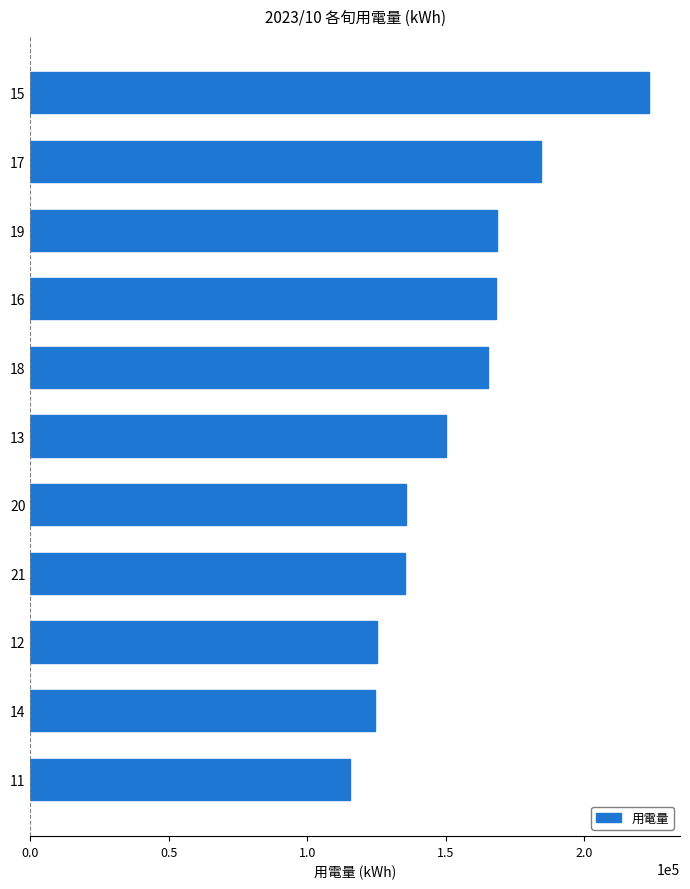

Read the value at 14.

124544.0